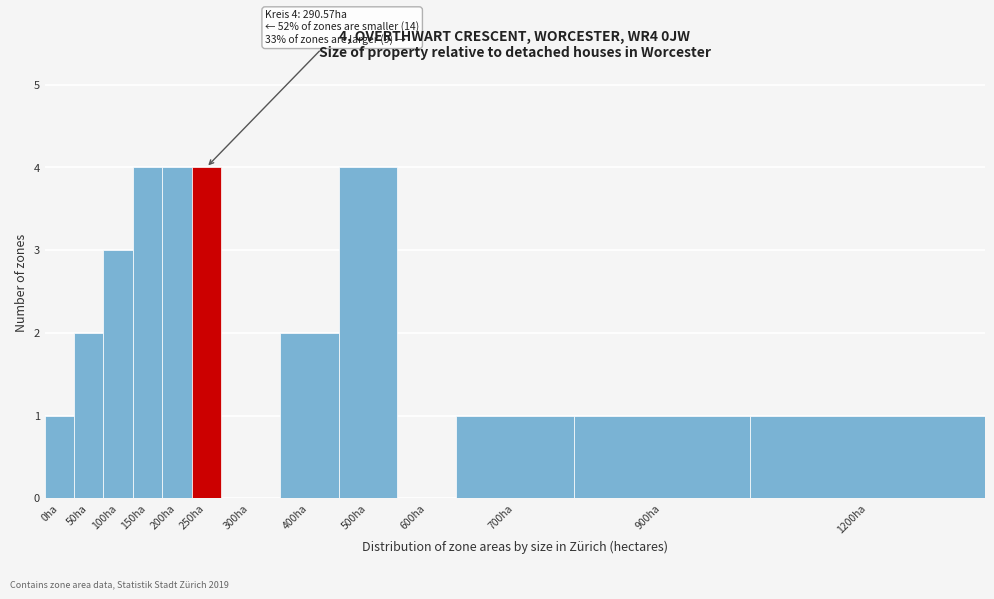

Reading left to right, what are all the values shown in this chart?

0ha=1	50ha=2	100ha=3	150ha=4	200ha=4	250ha=4	300ha=0	400ha=2	500ha=4	600ha=0	700ha=1	900ha=1	1200ha=1